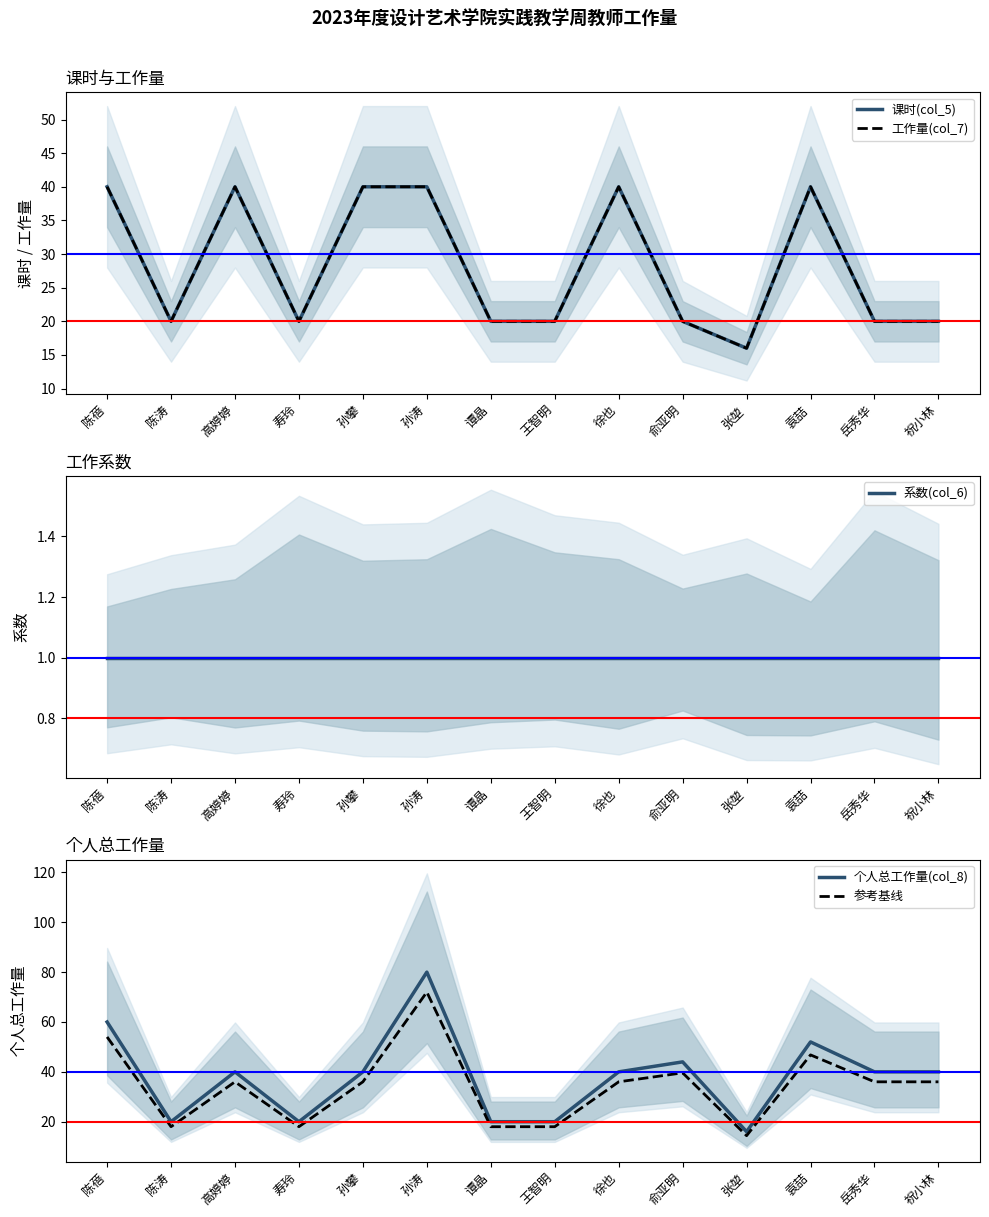

The 个人总工作量(col_8) series shows 20.0 at 王智明. True or false?

True